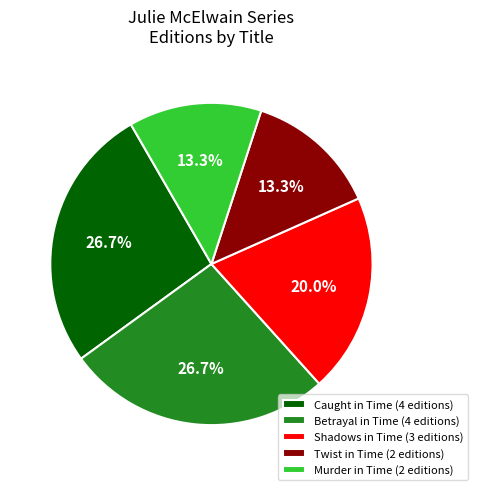

To the nearest percent, what is the average slice percentage?

20%